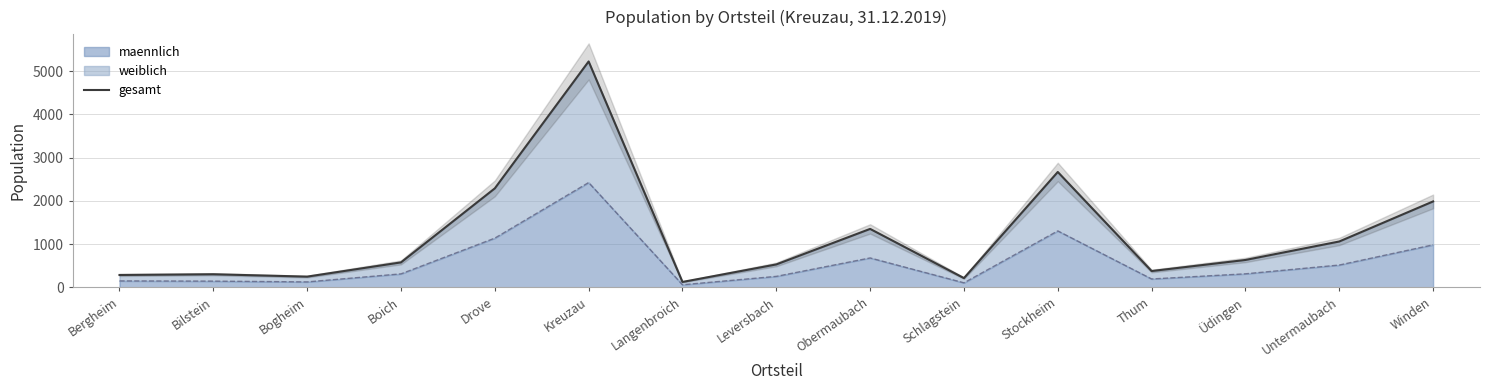

Which category has the lowest value across all series?

Langenbroich